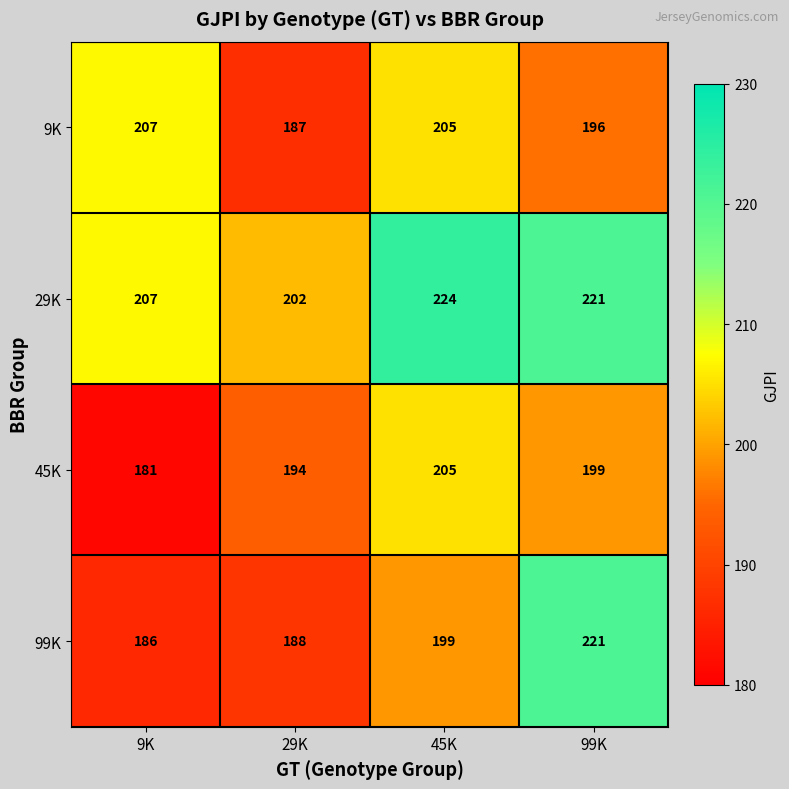

At which label does 45K first exceed 199?

45K